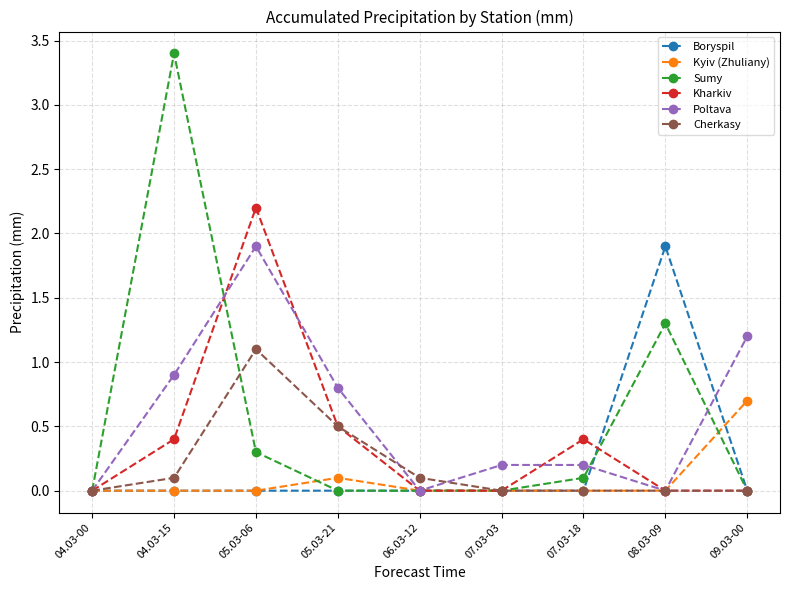

Which series changed the most between 07.03-03 and 07.03-18?

Kharkiv